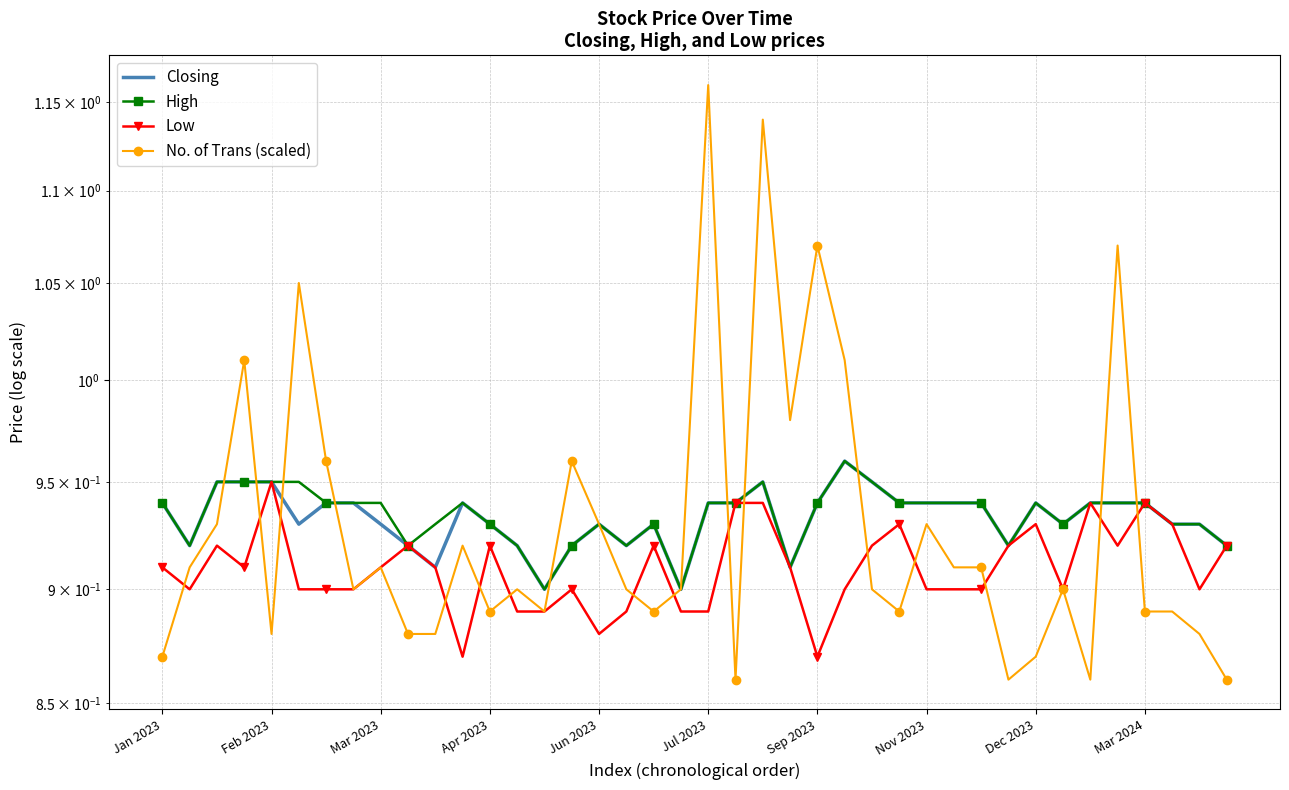

Rank the categories by No. of Trans (scaled) value from lowest to highest.

21, 31, 34, 39, Jan 2023, 32, Jun 2023, Mar 2024, 10, 38, 12, 14, 18, 27, 36, 37, Nov 2023, 13, 17, 19, 26, 33, Feb 2023, Dec 2023, 29, 30, 11, Mar 2023, 16, 28, Sep 2023, 15, 23, Apr 2023, 25, Jul 2023, 24, 35, 22, 20